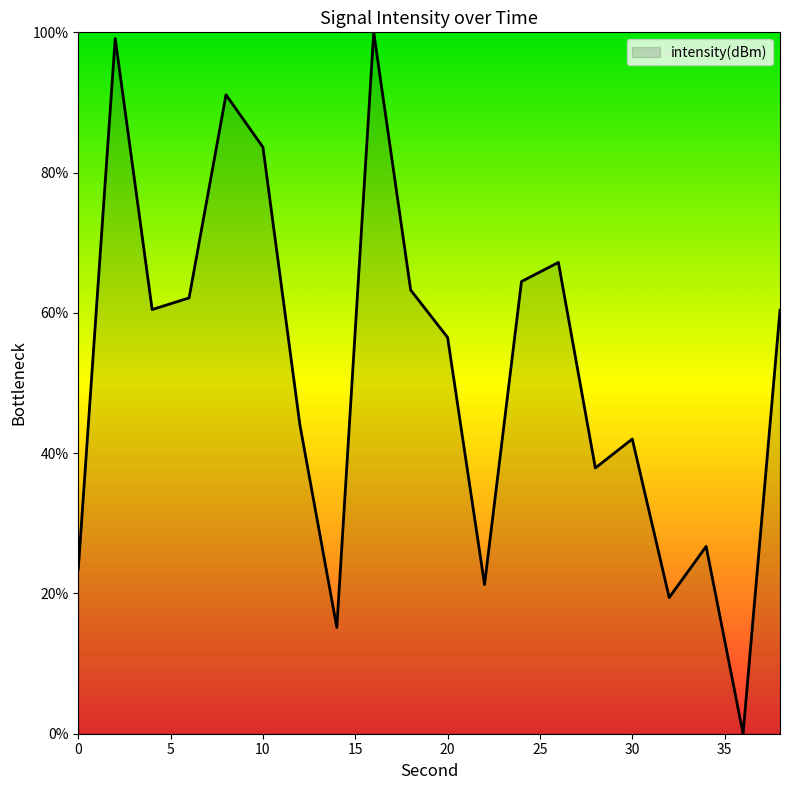

What is the maximum value shown in the chart?

100.0